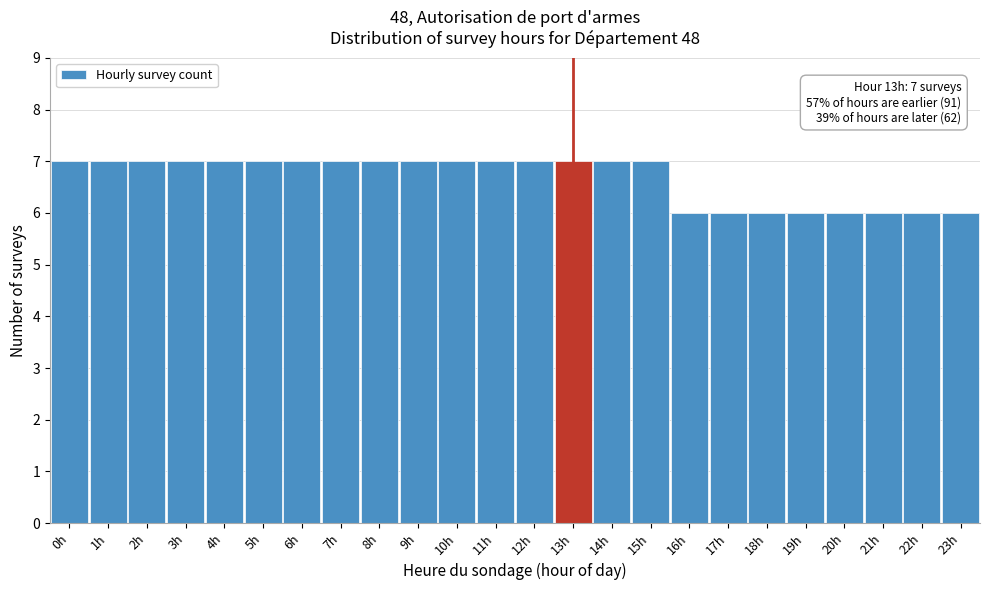

Reading left to right, transcribe all the data shown in this chart.

7	7	7	7	7	7	7	7	7	7	7	7	7	7	7	7	6	6	6	6	6	6	6	6